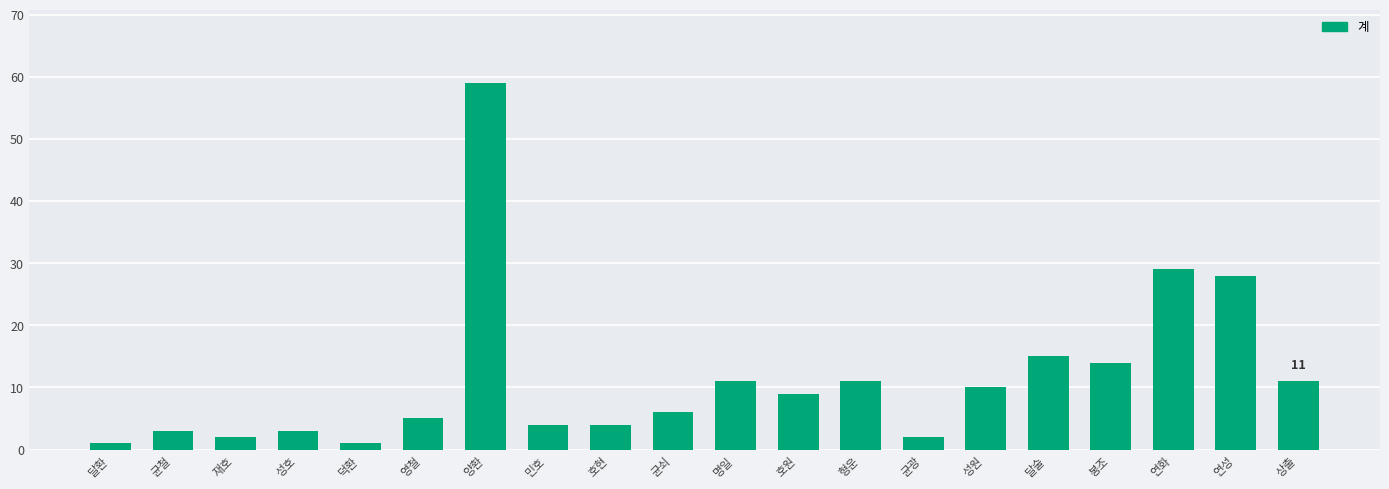

Which label corresponds to the largest value in the chart?

양환